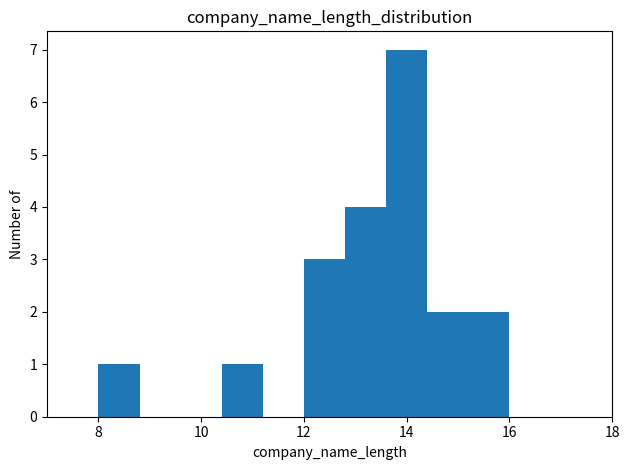

Reading left to right, list every bar in this chart as the range it spans on the x-axis followed by its height. The values are not printed on the chart, so give them approximately, as read against the axis.

8.0 to 8.8: 1
8.8 to 9.6: 0
9.6 to 10.4: 0
10.4 to 11.2: 1
11.2 to 12.0: 0
12.0 to 12.8: 3
12.8 to 13.6: 4
13.6 to 14.4: 7
14.4 to 15.2: 2
15.2 to 16.0: 2